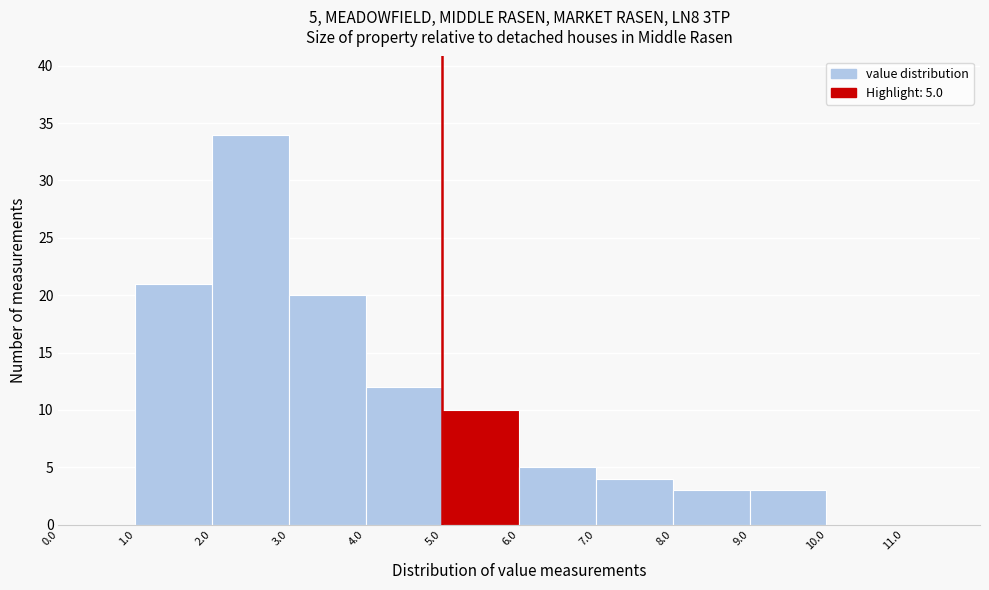

Over which range of the x-axis is the bar tallest?

2 to 3